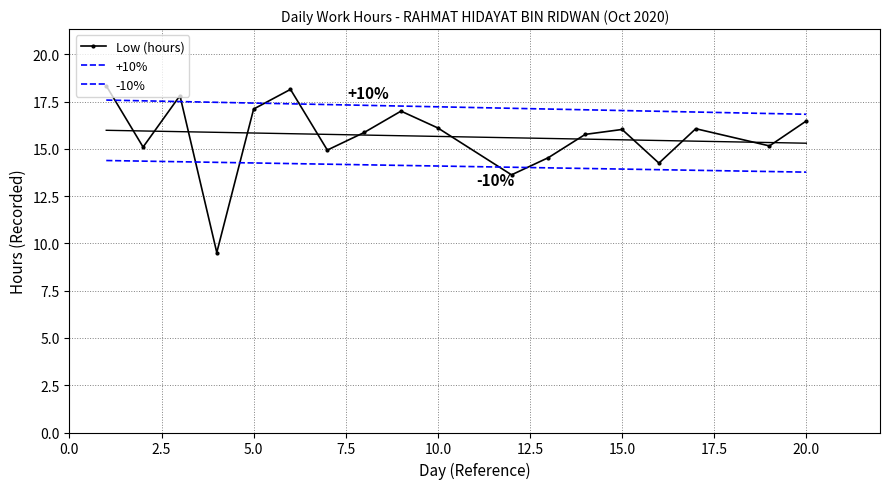

What is the value of the 5th point from the left?

17.1